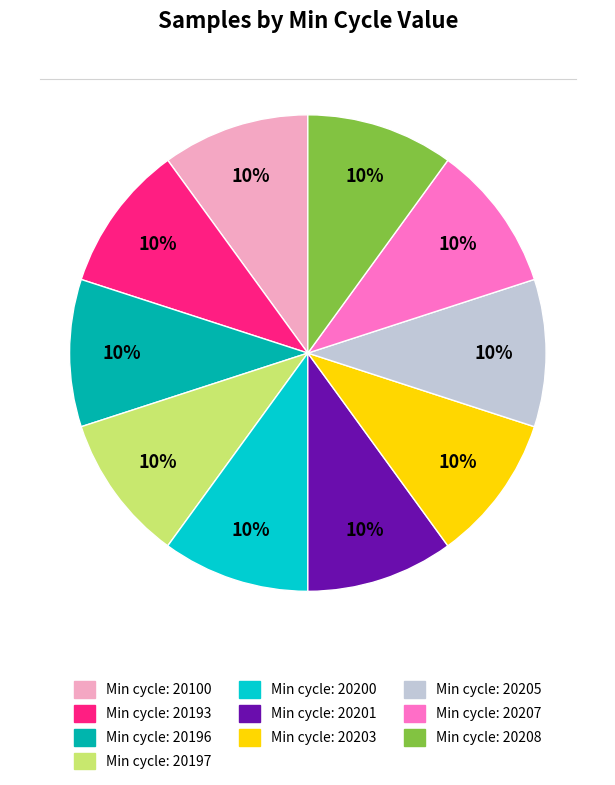

Does any single category account for the majority?

No